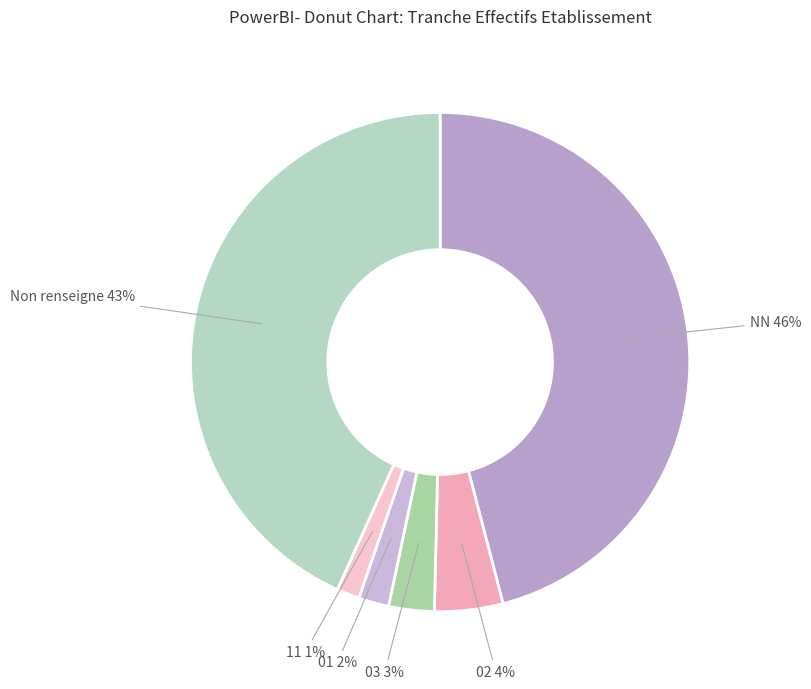

Which slice is the largest?

NN